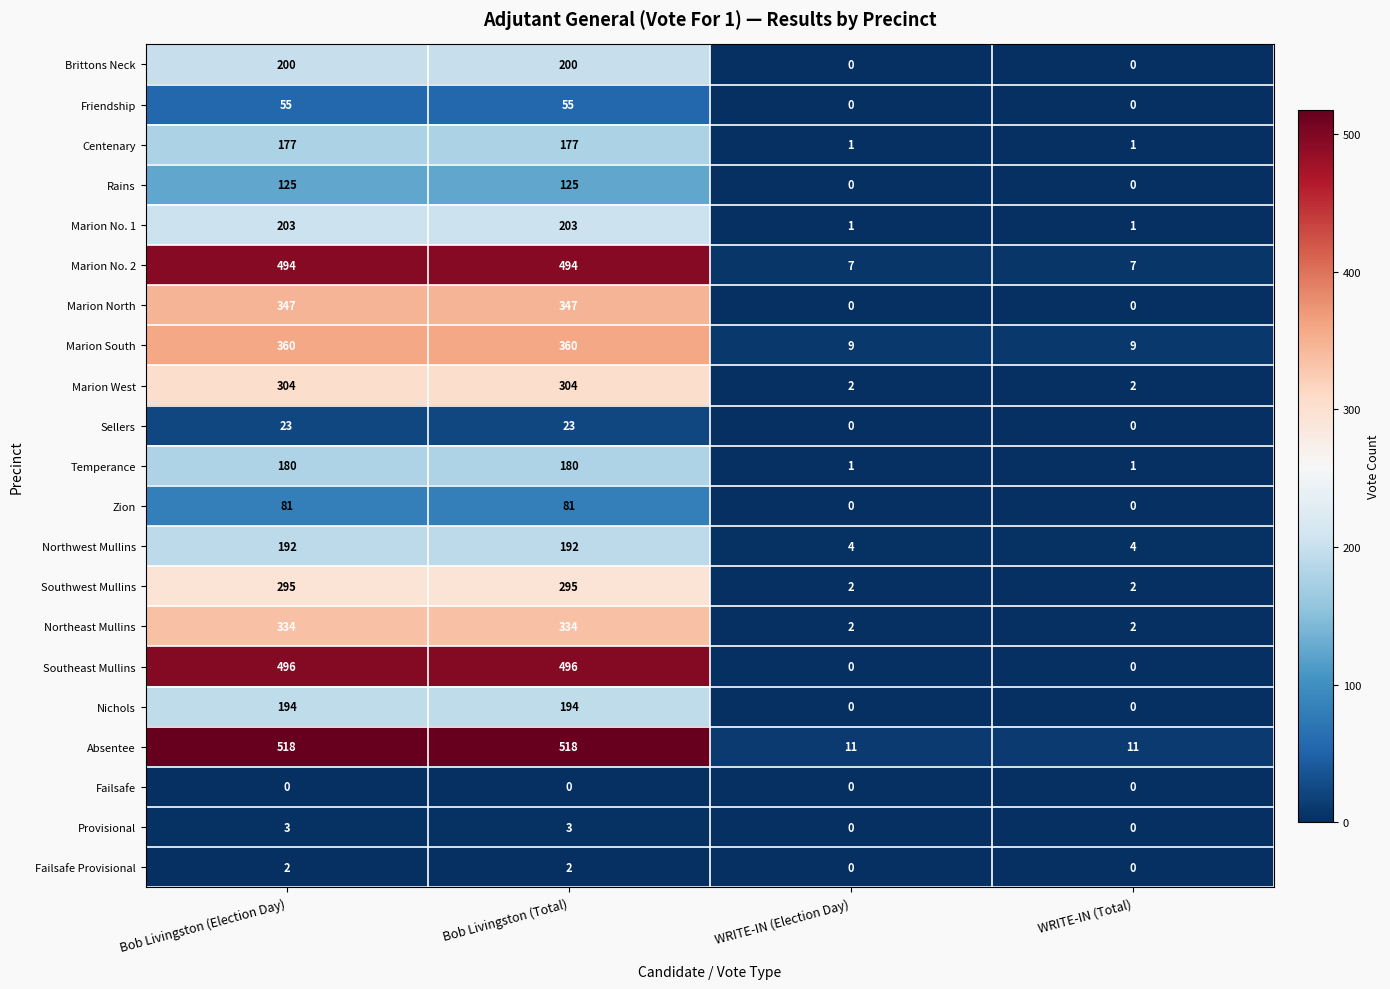

True or false: Southeast Mullins has a value of 496 at Bob Livingston (Total).

True